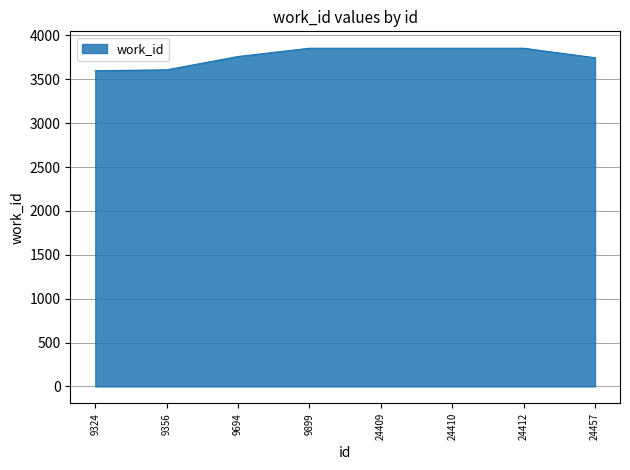

What is the change in value from 24412 to 24457?

-108